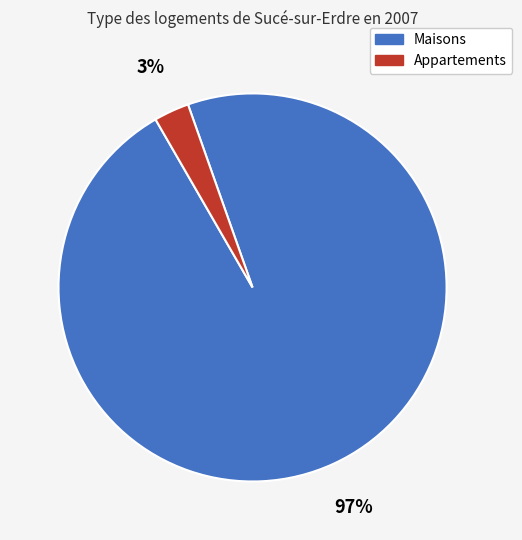

To the nearest percent, what is the average slice percentage?

50%